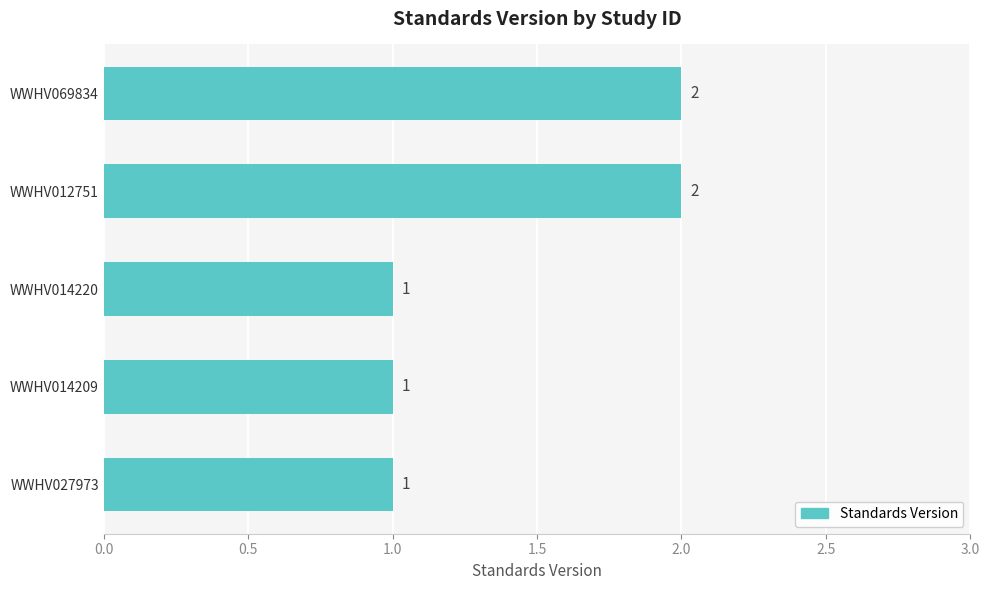

The chart shows a value of 4 at WWHV069834. True or false?

False